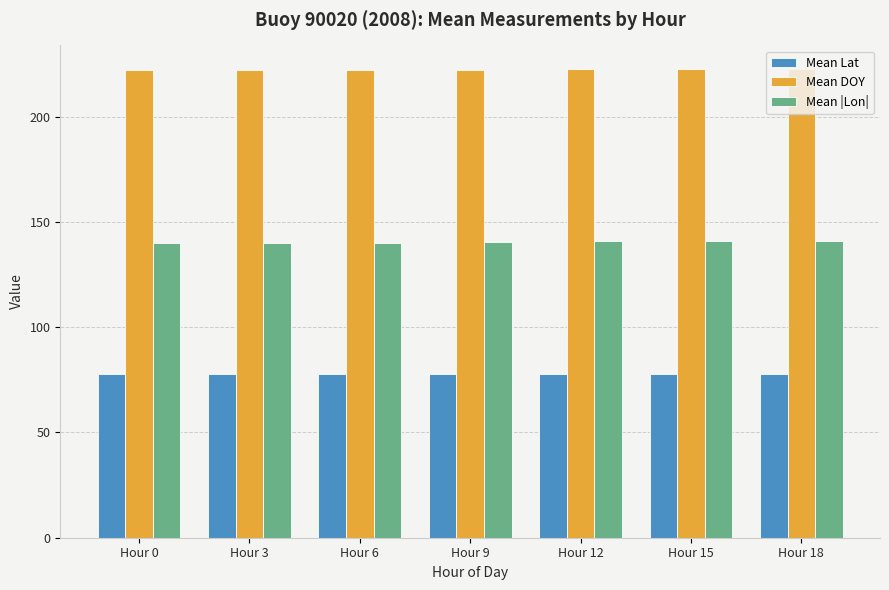

How many Mean DOY values are between 222 and 223?

7